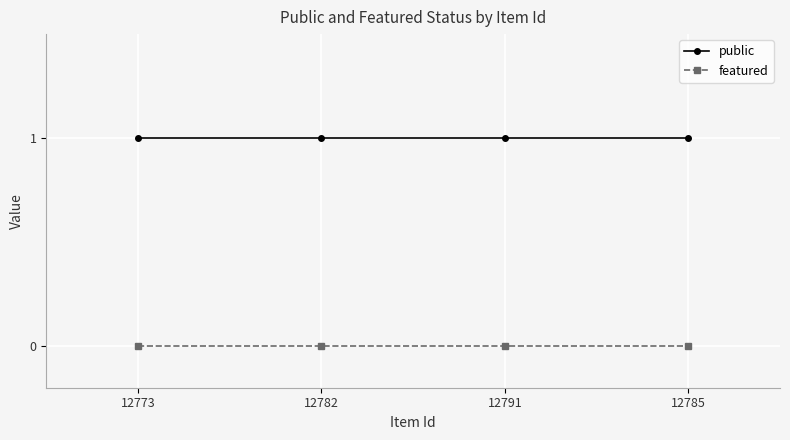

True or false: public has a value of 1 at 12785.

True